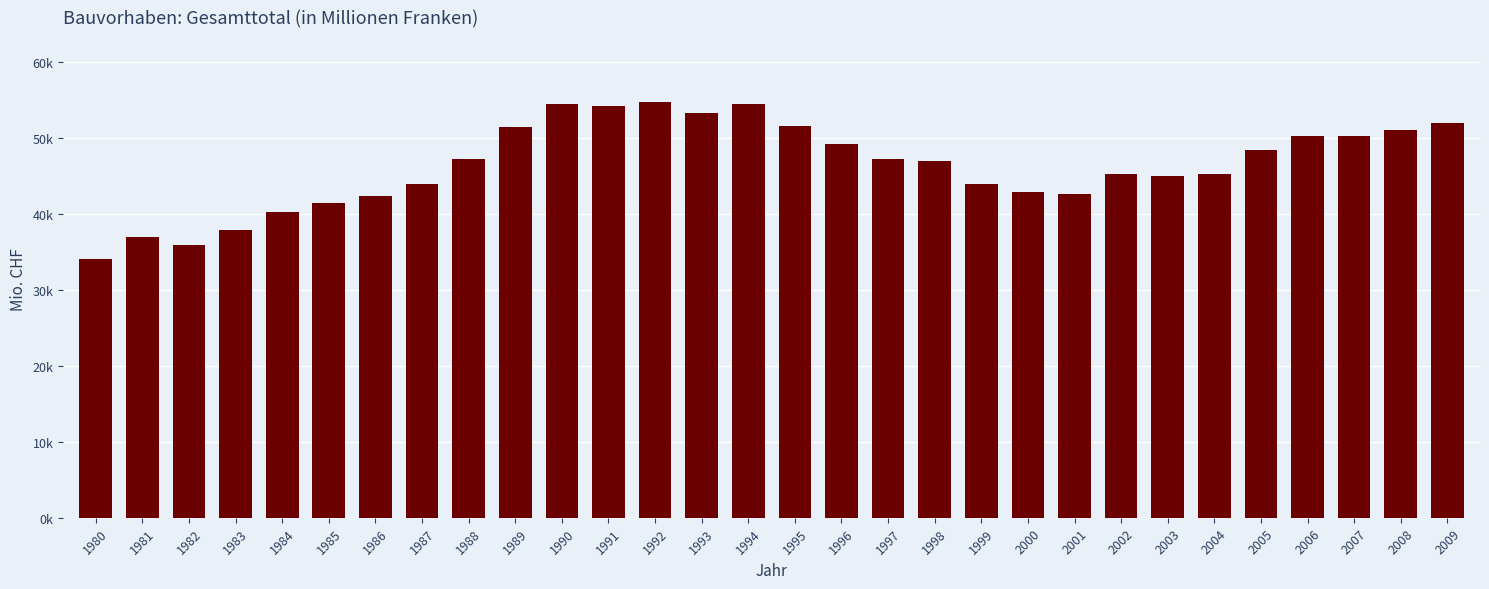

True or false: the data shows 19037.6 at 1981.

False